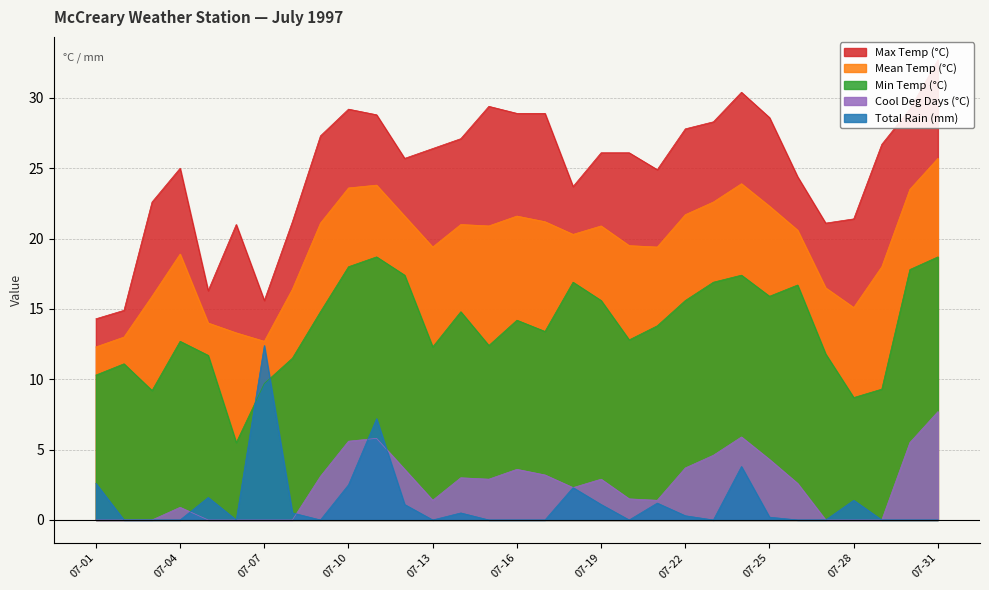

At 07-29, list the series in order from smallest to largest.

Cool Deg Days (°C), Total Rain (mm), Min Temp (°C), Mean Temp (°C), Max Temp (°C)